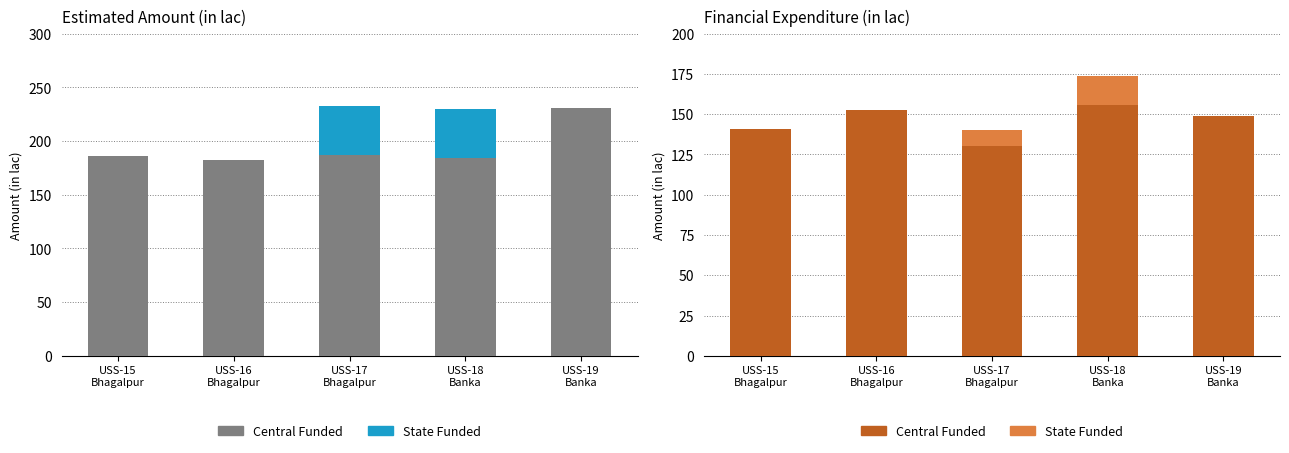

What is the difference between the maximum and minimum values in the State Funded series?

18.3